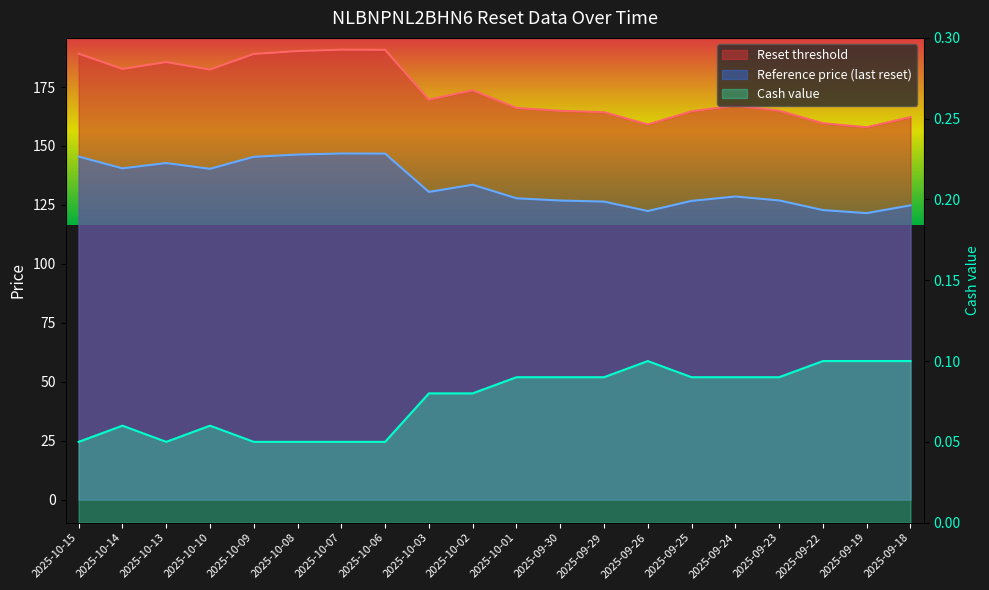

What value does the Cash value series have at 2025-10-02?

0.1